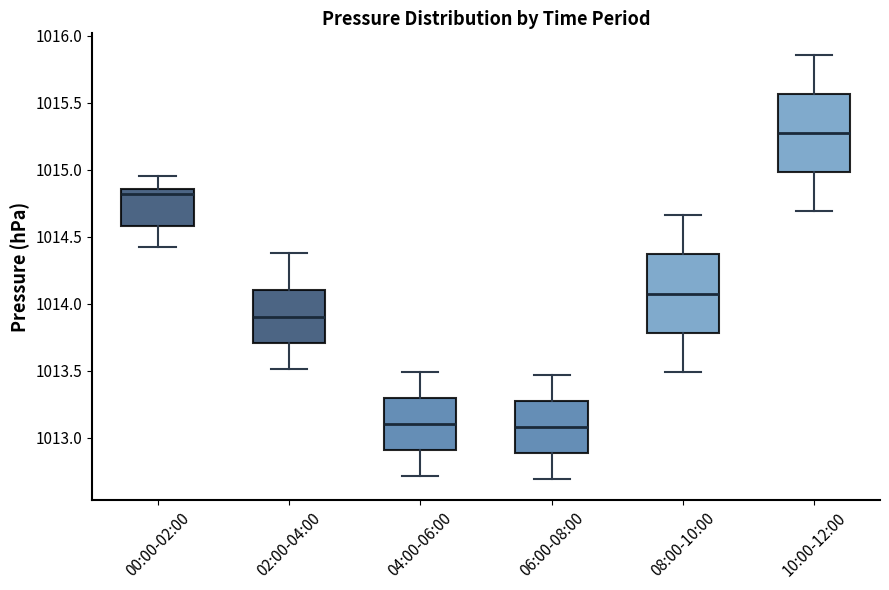

Reading left to right, transcribe this box plot: for each box, give where its median line is, the range the box spans, and where its two whiskers end, as read against the y-axis. The values are not printed on the chart, so give them approximately, as read against the axis.

00:00-02:00: median 1014.80, box 1014.60 to 1014.85, whiskers 1014.40 to 1014.95
02:00-04:00: median 1013.90, box 1013.70 to 1014.10, whiskers 1013.50 to 1014.40
04:00-06:00: median 1013.10, box 1012.90 to 1013.30, whiskers 1012.70 to 1013.50
06:00-08:00: median 1013.10, box 1012.90 to 1013.30, whiskers 1012.70 to 1013.45
08:00-10:00: median 1014.10, box 1013.80 to 1014.35, whiskers 1013.50 to 1014.65
10:00-12:00: median 1015.30, box 1015.00 to 1015.55, whiskers 1014.70 to 1015.85